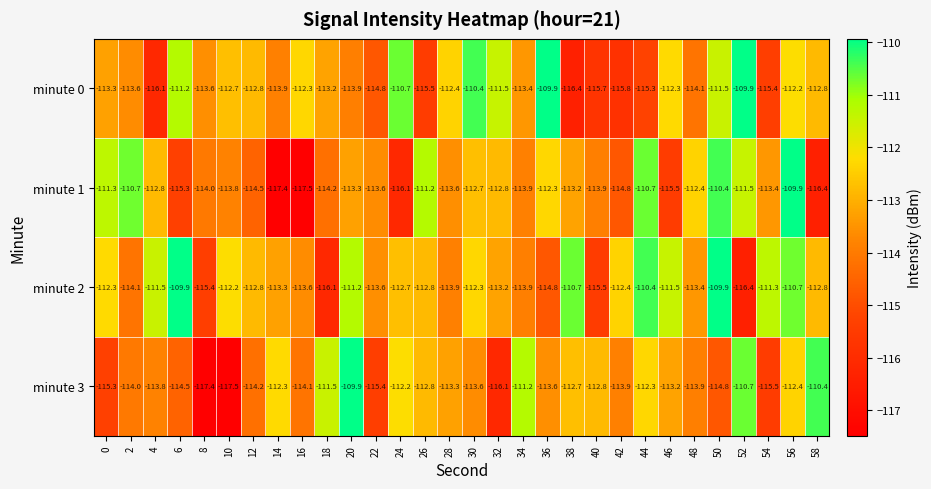

How many categories are shown in the chart?

30